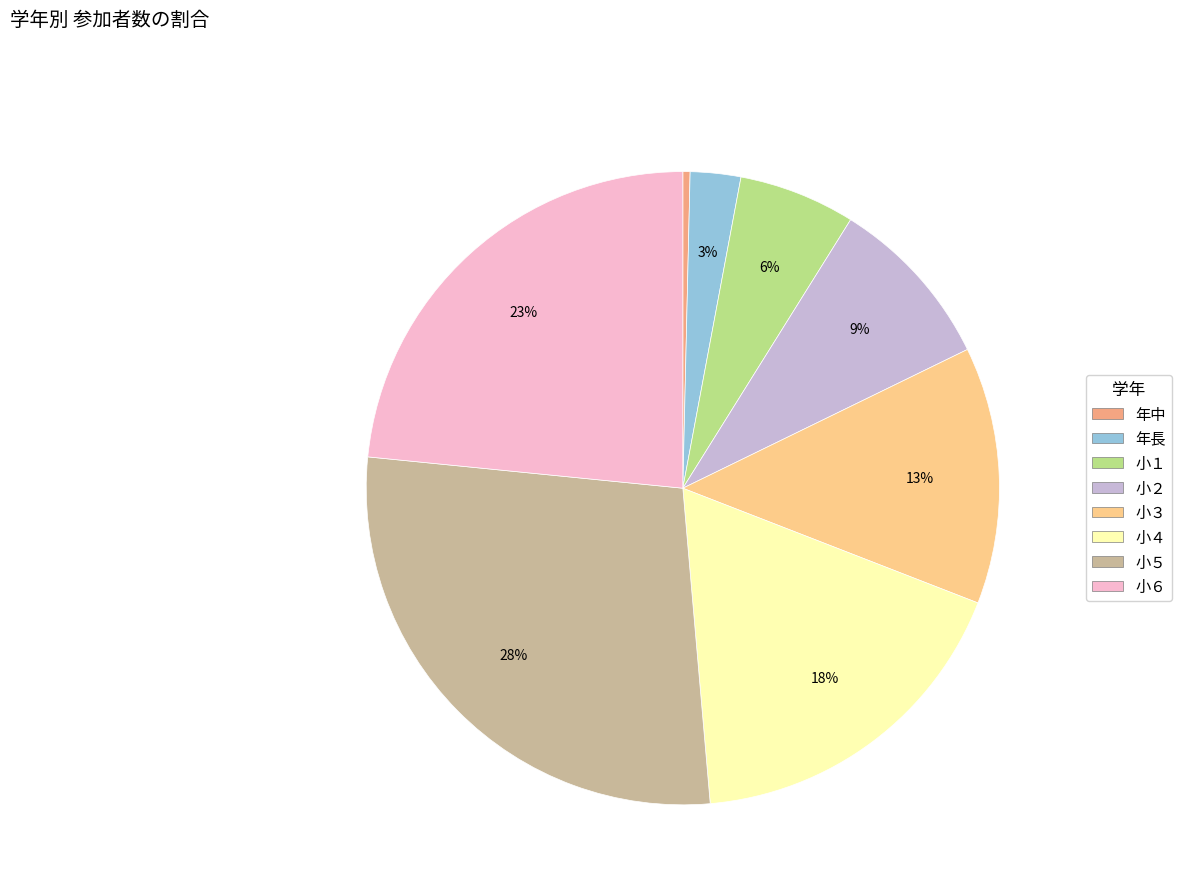

What is the largest slice in the pie chart?

小５